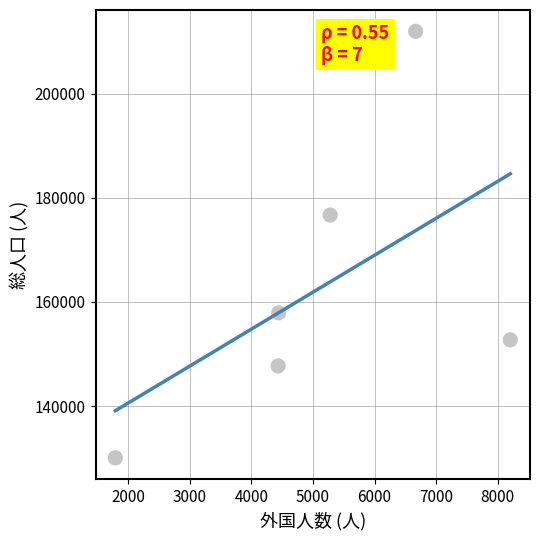

What Y value in the scatter plot is closest to 171003?

176669